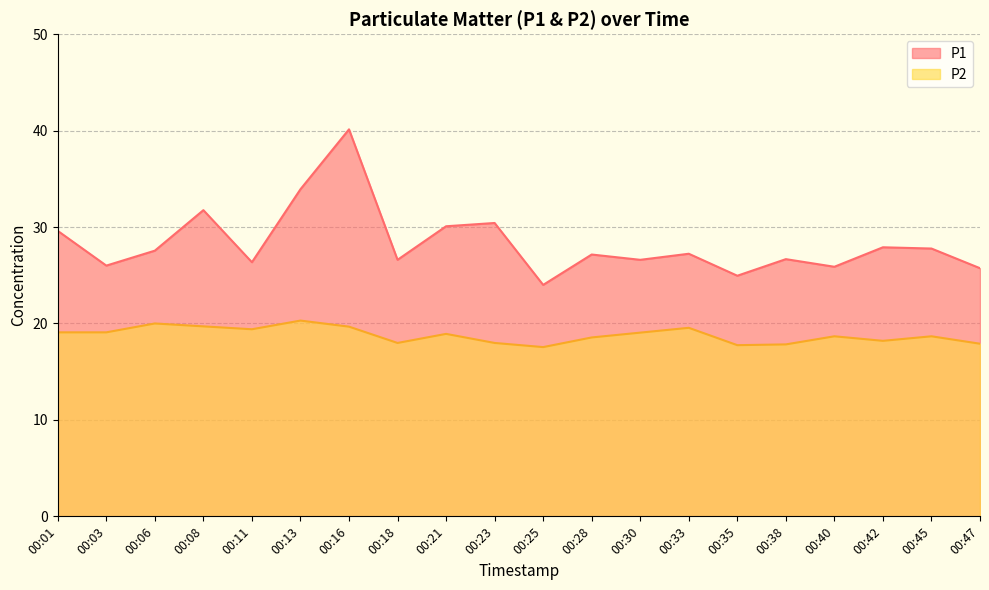

What is the average value of the P2 series?

18.8